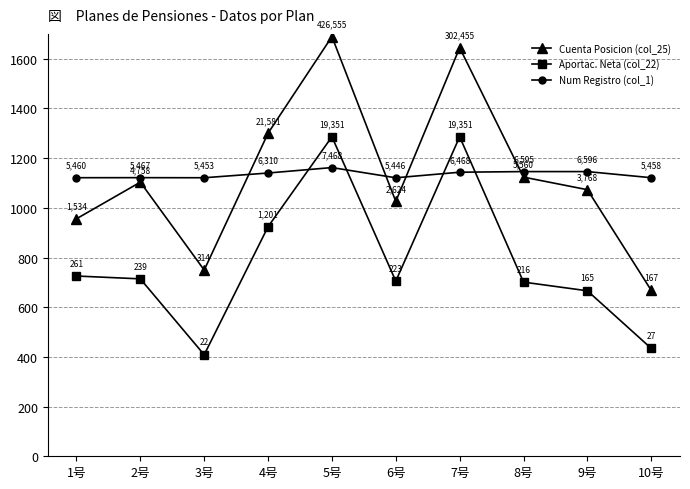

Is it true that Cuenta Posicion (col_25) equals 692.5 at 4号?

False